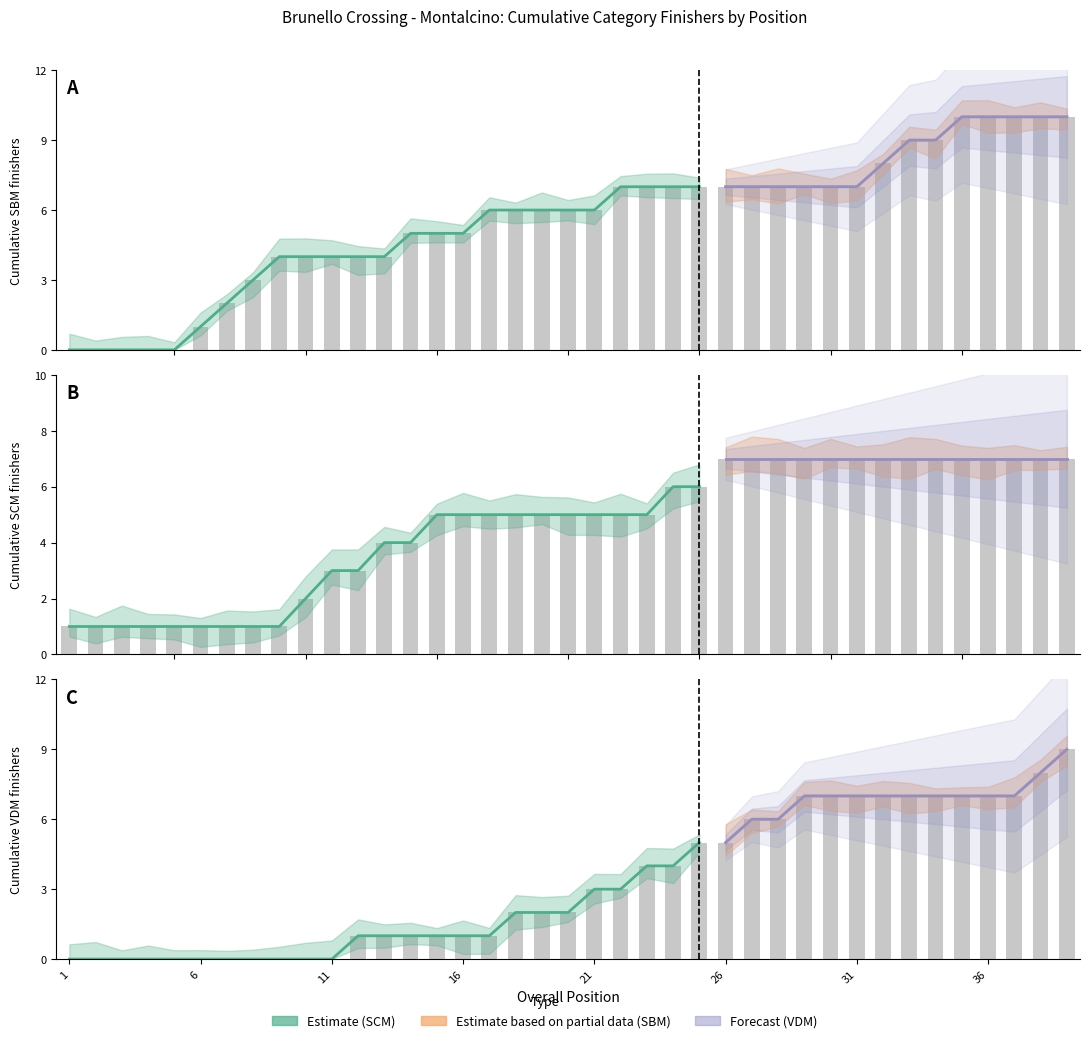

What is the sum of all SBM values?

217